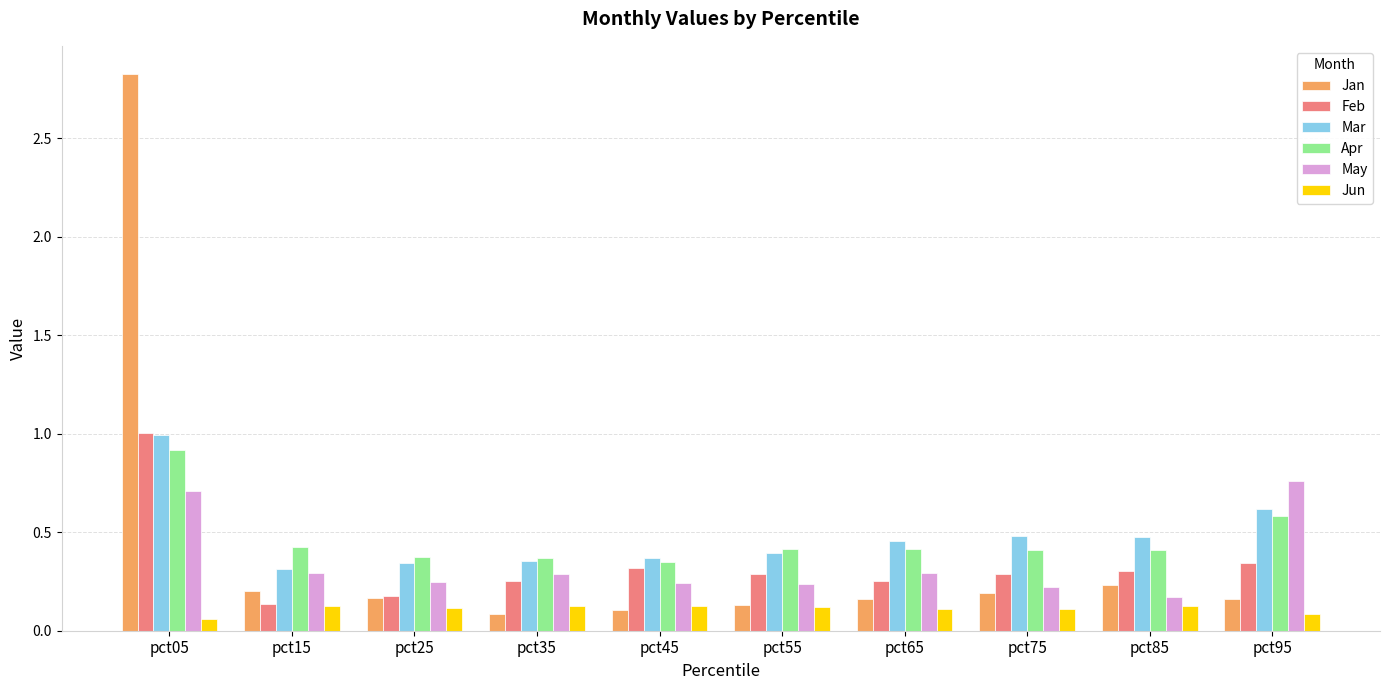

The value of Apr at pct95 is 1.0. True or false?

False